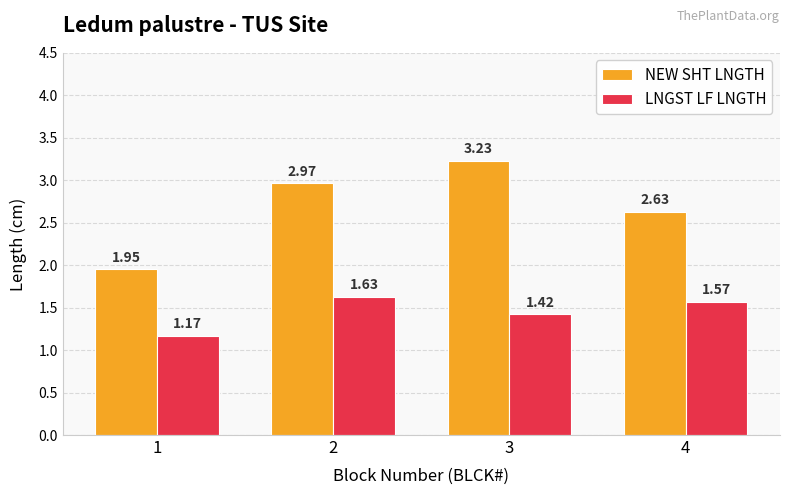

The LNGST LF LNGTH series shows 0.6 at 3. True or false?

False